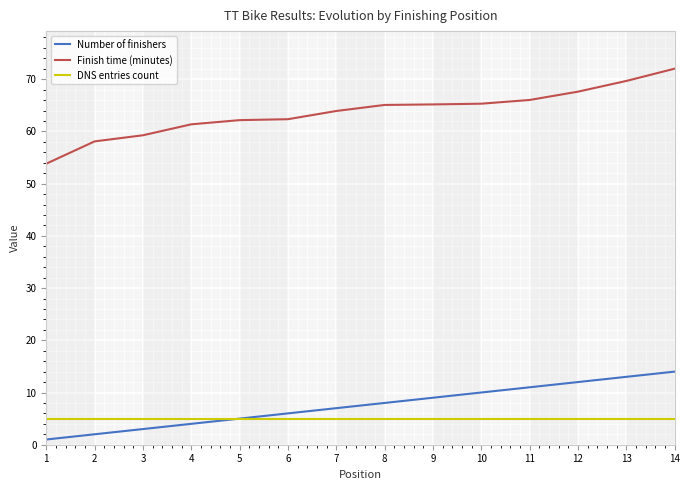

True or false: DNS entries count and Finish time (minutes) cross at least once.

False